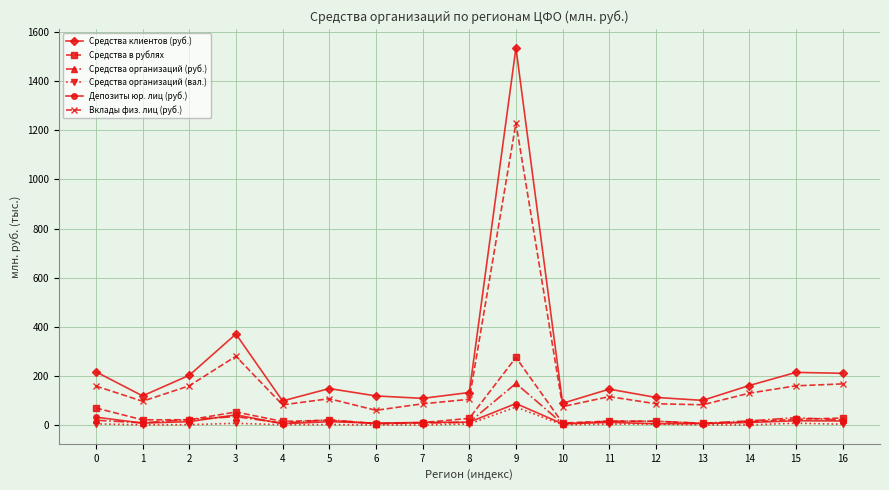

True or false: Средства клиентов (руб.) and Средства в рублях intersect in this chart.

False